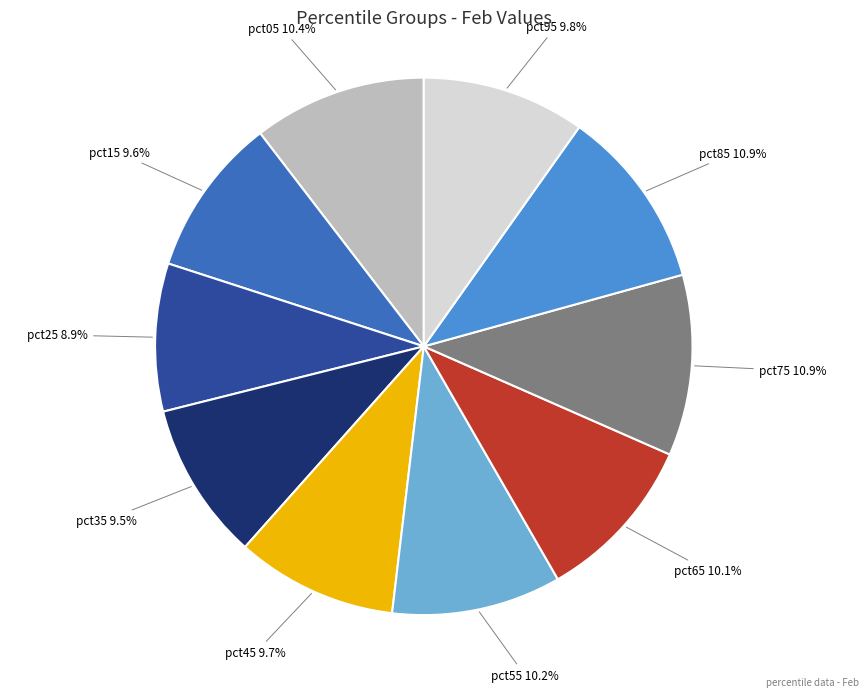

Is there a majority slice in this chart?

No